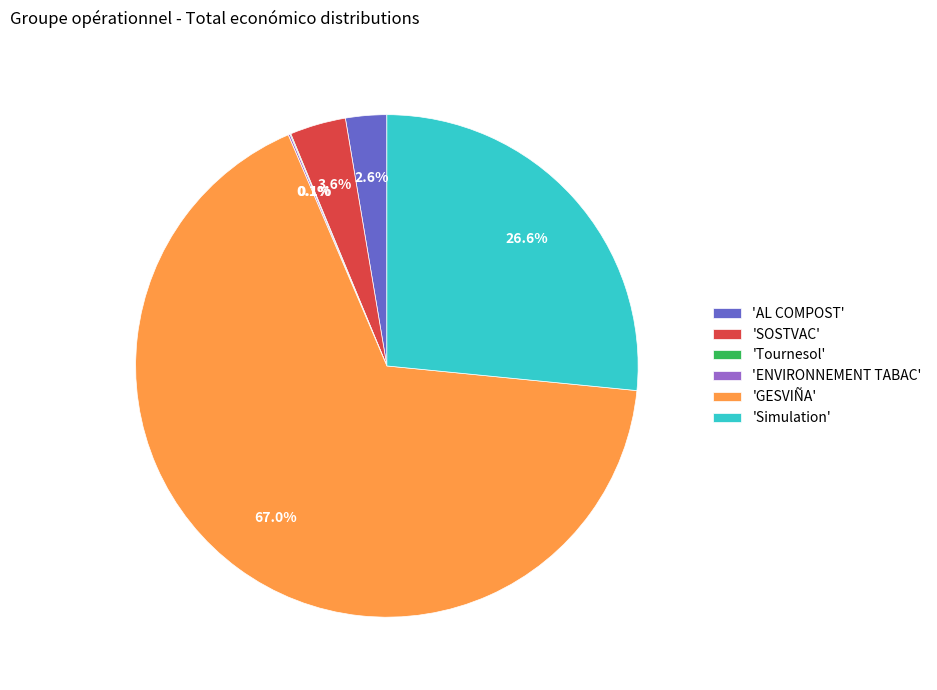

Which slice is the largest?

'GESVIÑA'